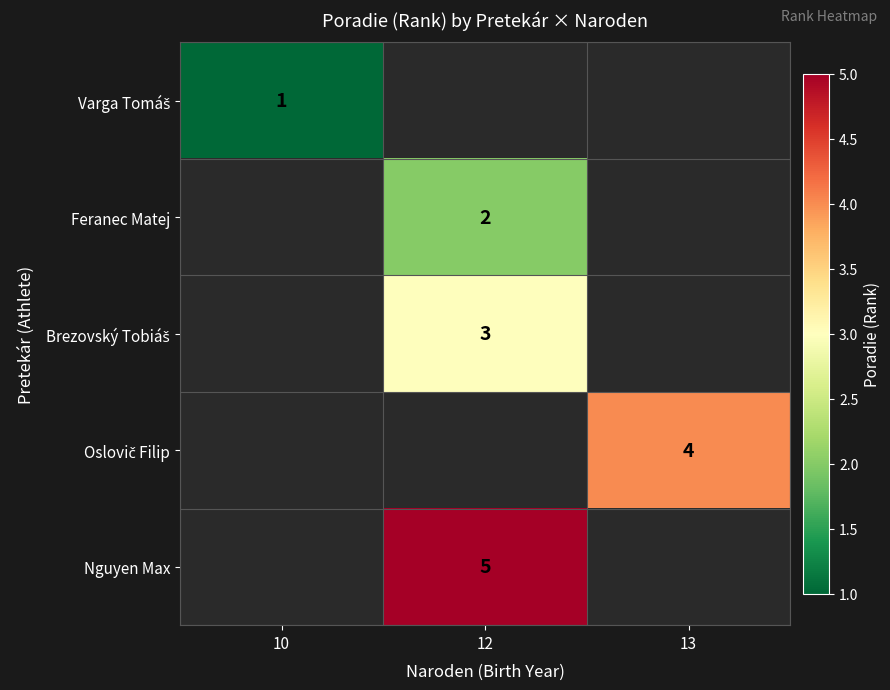

The Nguyen Max series shows 5 at 12. True or false?

True